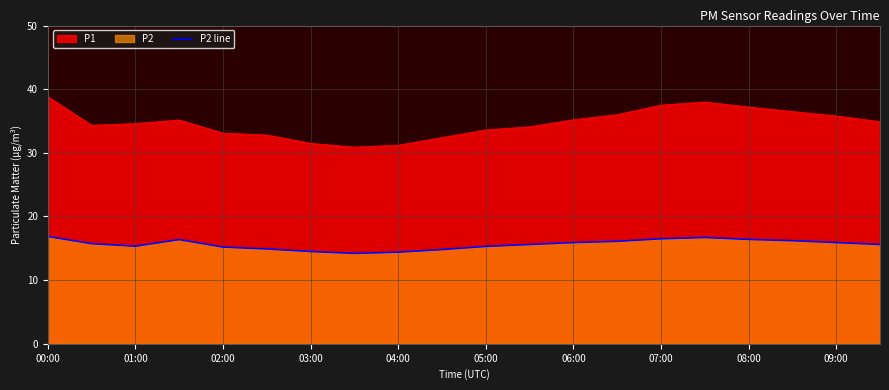

True or false: P1 has a value of 37.5 at 07:00.

True